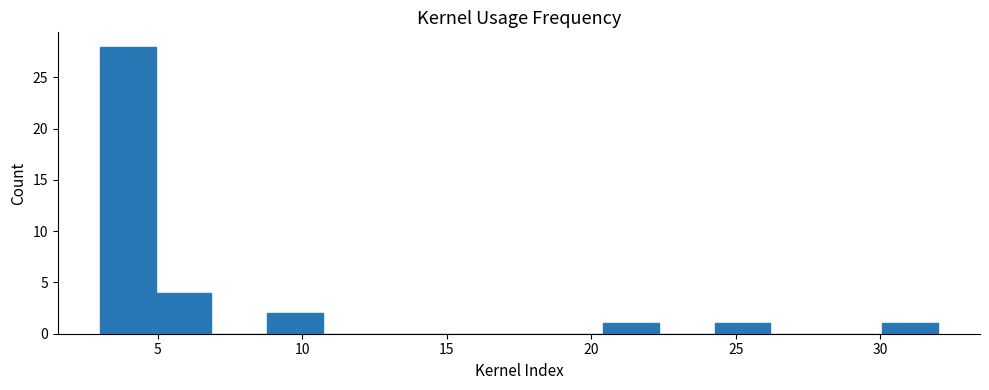

Read against the x-axis, roughly where is the centre of the tallest bar?

4.0